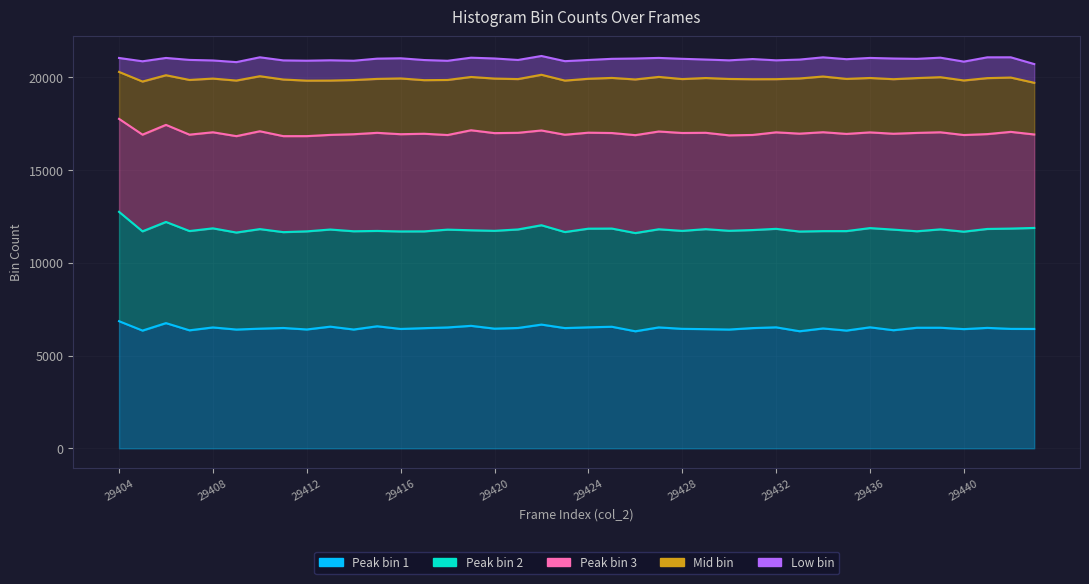

What is the lowest value of the Peak bin 2 series?

5137